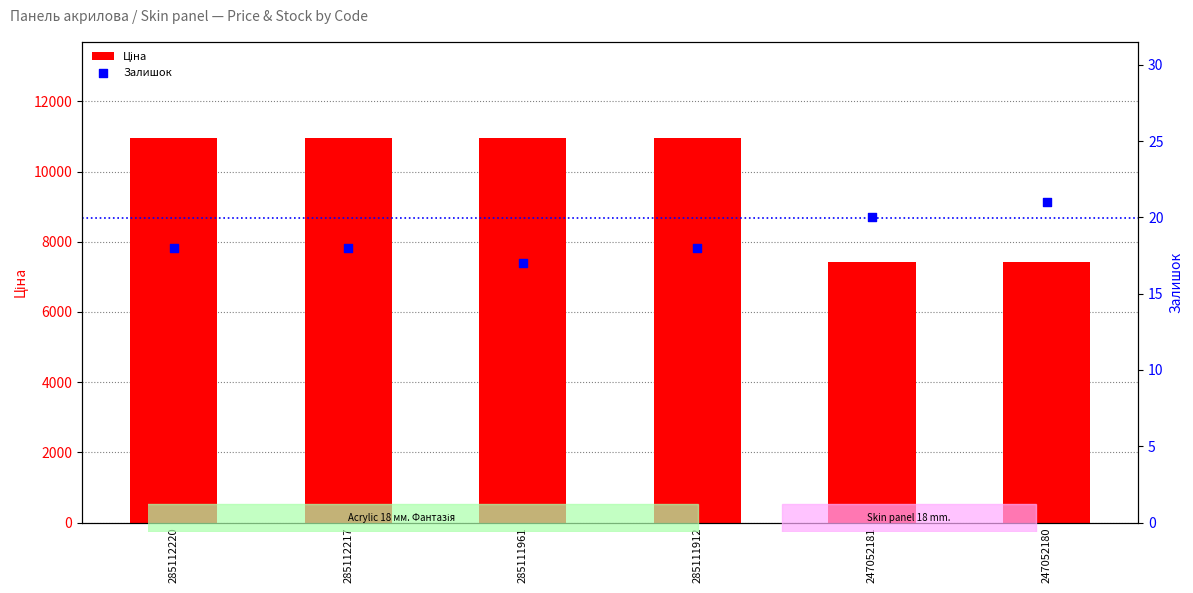

What are all the series names shown in the legend?

Ціна, Залишок